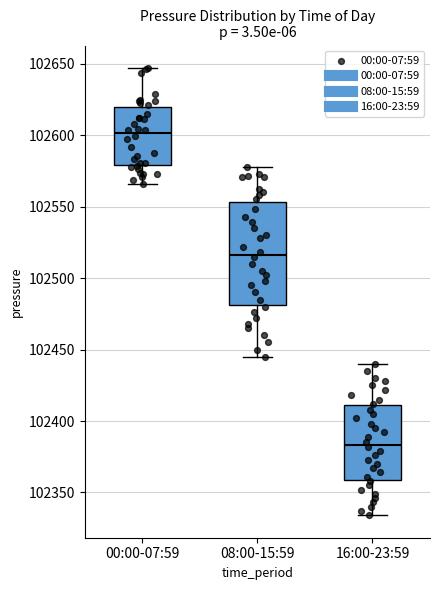

Where does the lower whisker of the box for 08:00-15:59 end on the y-axis? The values are not printed on the chart, so give them approximately, as read against the axis.

102445